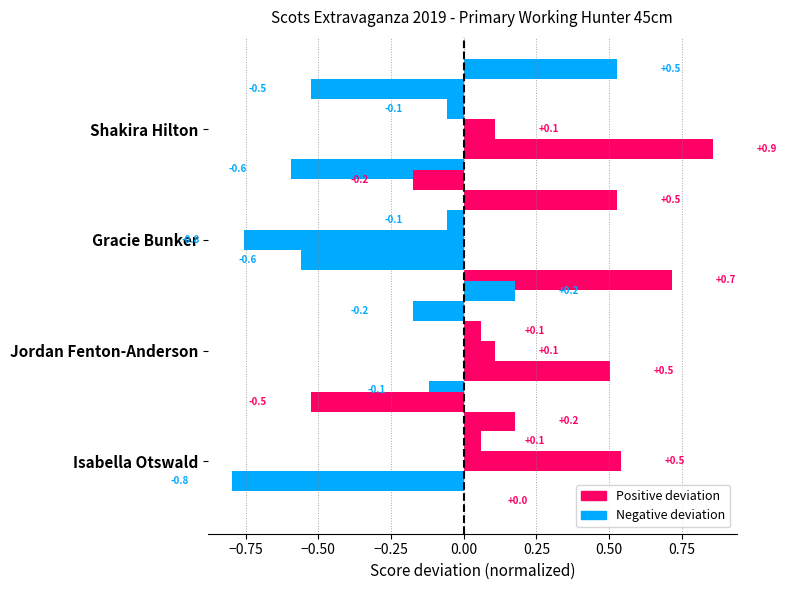

Reading left to right, what are all the values shown in this chart?

Rider Total: 0.0	-0.1	0.7	-0.6
Led Total: -0.8	0.5	-0.6	0.9
Show Hunter Total: 0.5	0.1	-0.8	0.1
Overall Points: 0.1	0.1	-0.1	-0.1
Rider Points: 0.2	-0.2	0.5	-0.5
Led Points: -0.5	0.2	-0.2	0.5